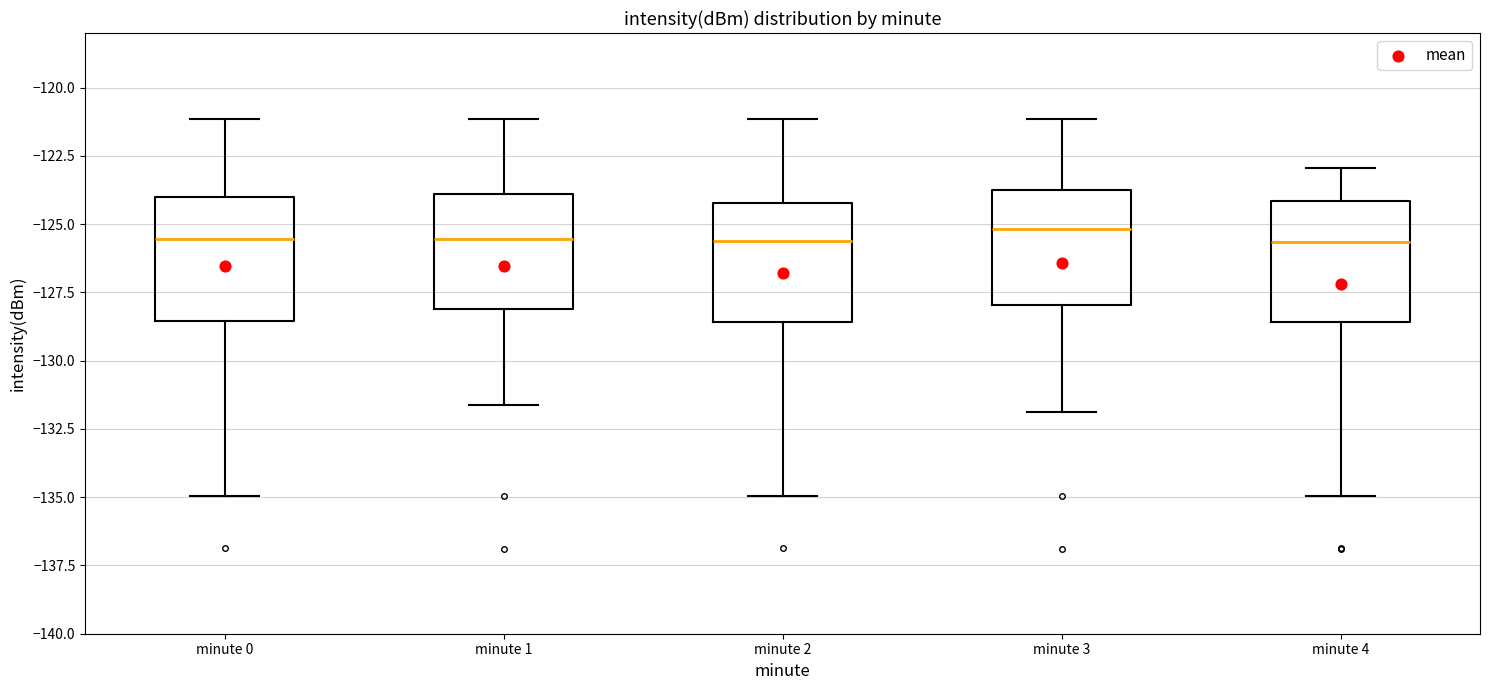

Where is the lower edge of the box for minute 3 on the y-axis? The values are not printed on the chart, so give them approximately, as read against the axis.

-128.0